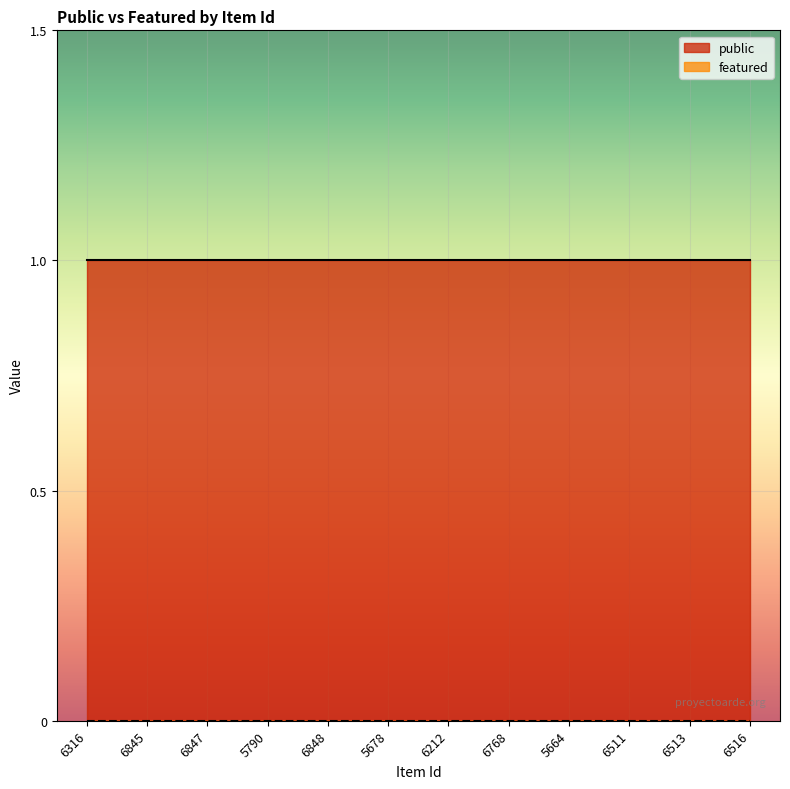

What is the label of the 6th point from the left?

5678